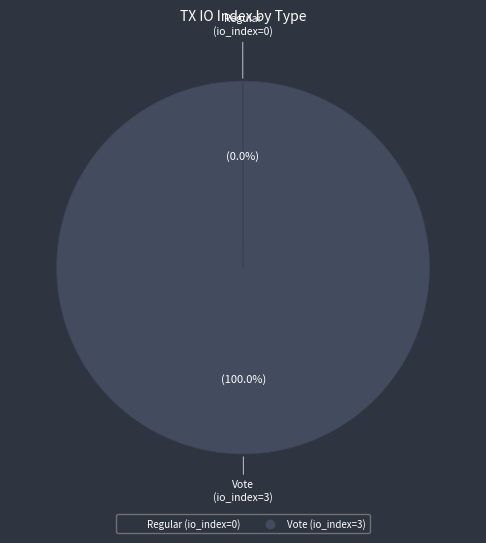

Which slice is the largest?

Vote (io_index=3)